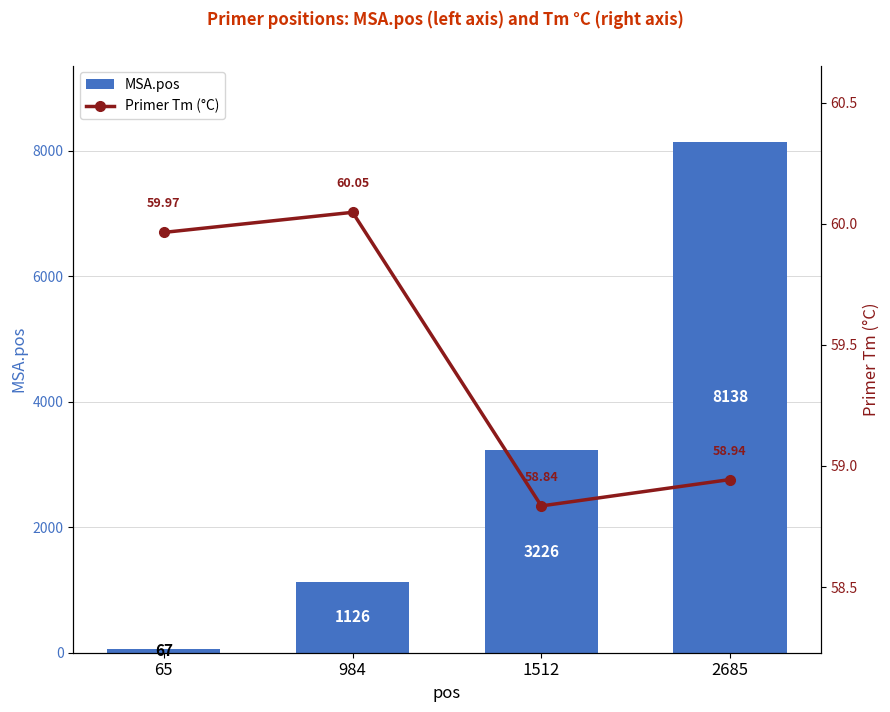

At which label is Primer Tm (°C) closest to 59?

2685